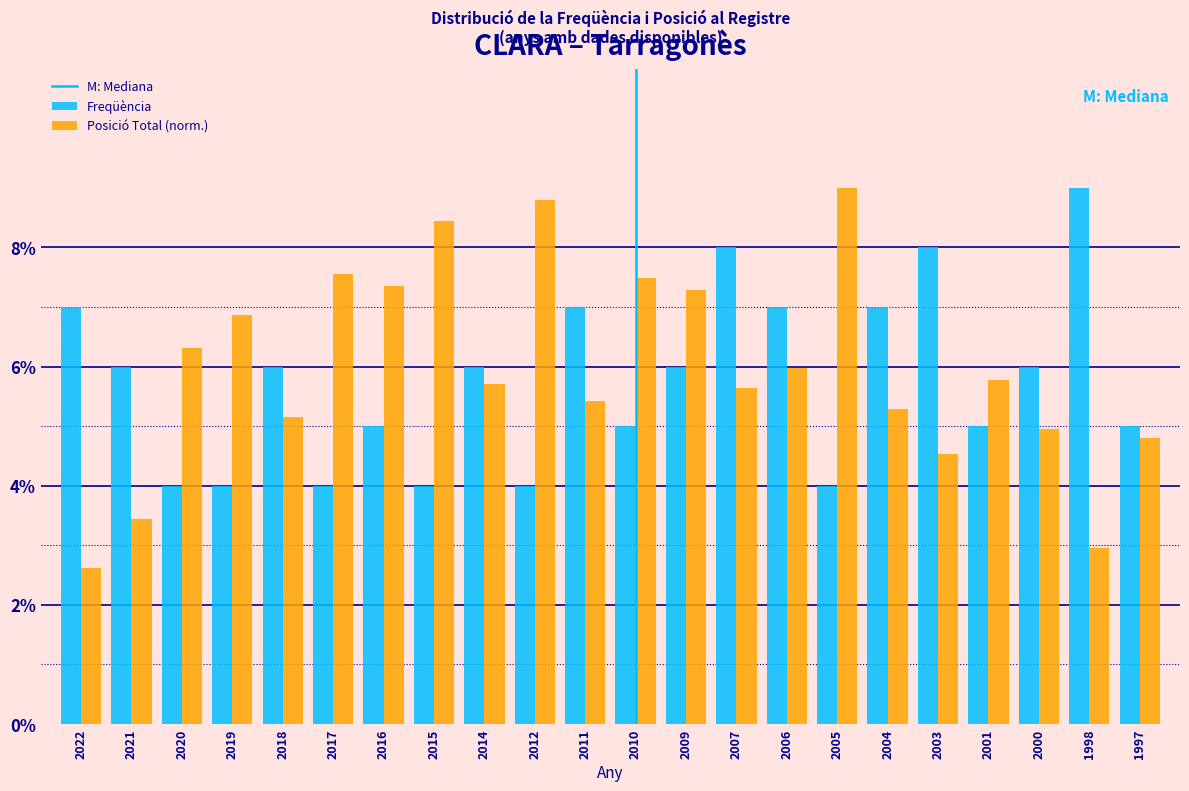

What is the smallest value displayed?

2.6